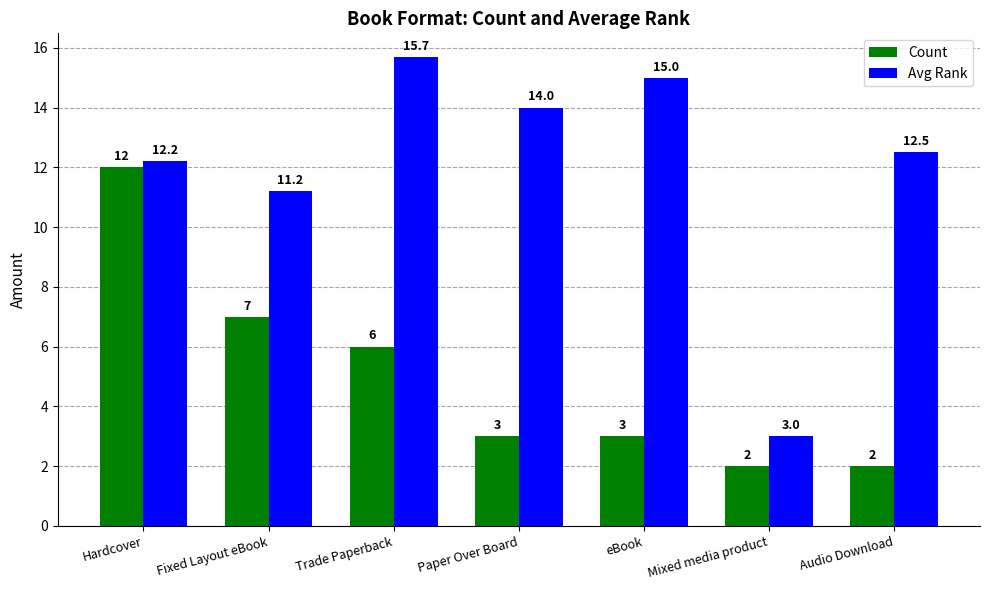

At which label does Count reach its peak?

Hardcover